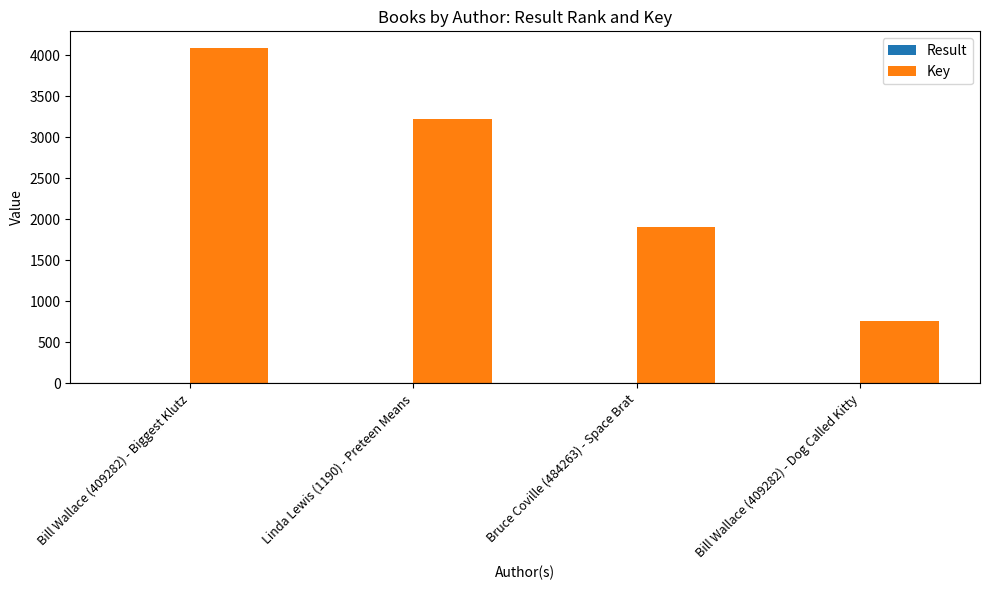

What is the sum of all Key values?

9971